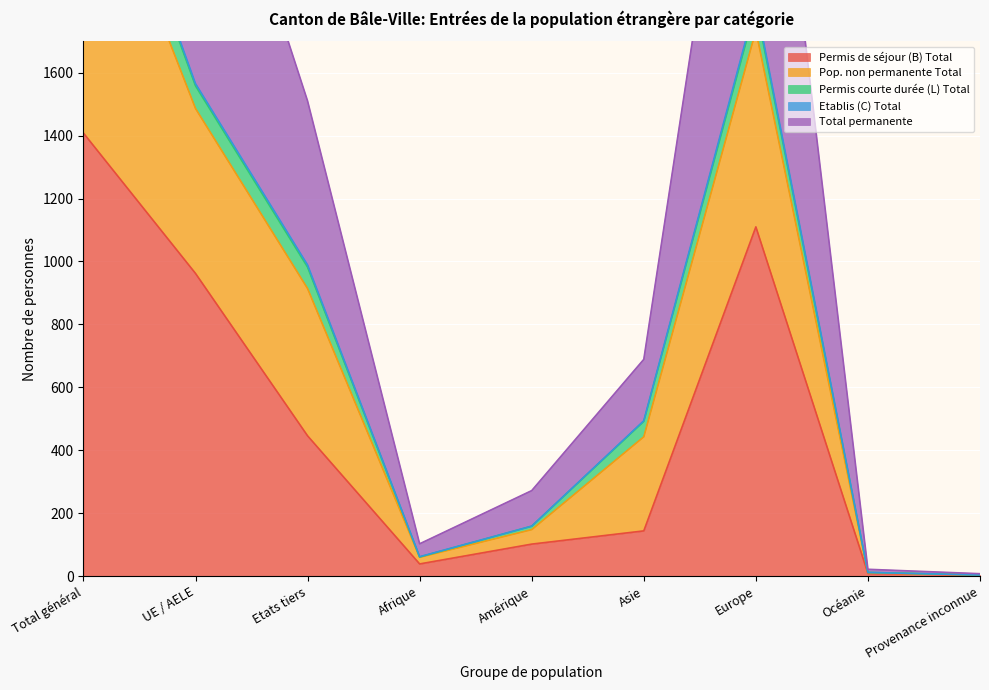

What position from the right is Afrique?

6